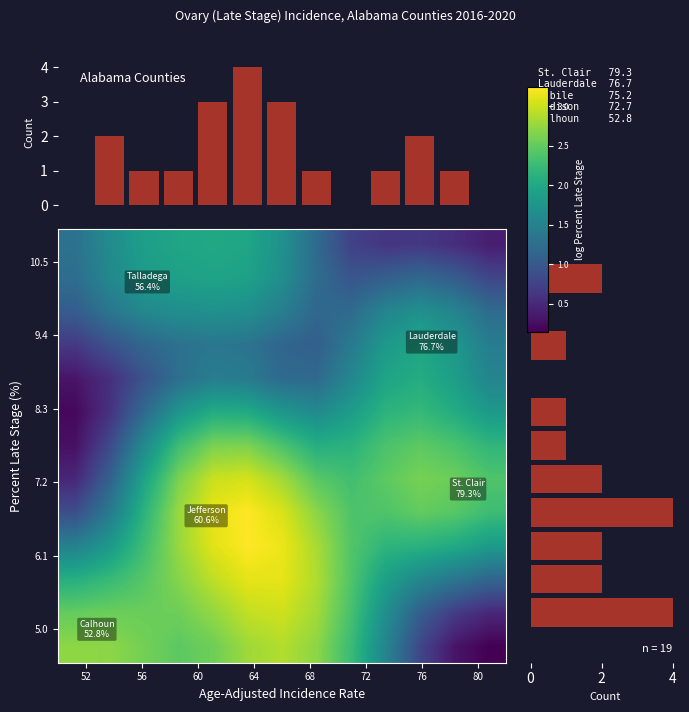

What is the greatest value displayed?

4.0